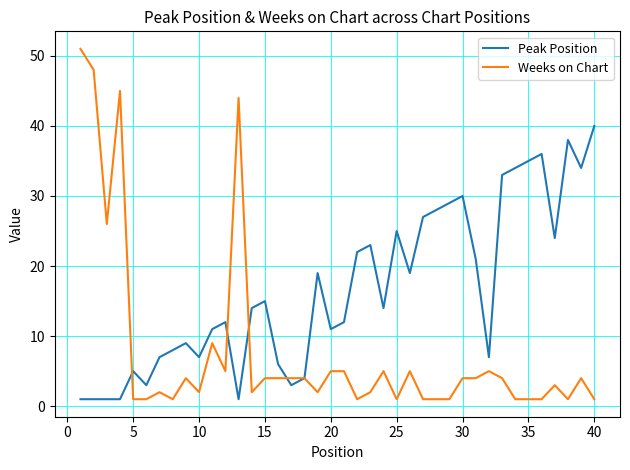

Which series has the largest range (max minus min)?

Weeks on Chart